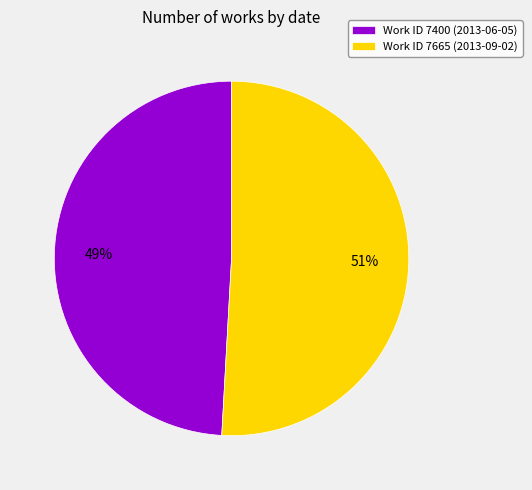

To the nearest percent, what is the difference between the Work ID 7400 (2013-06-05) and Work ID 7665 (2013-09-02) slice percentages?

2%